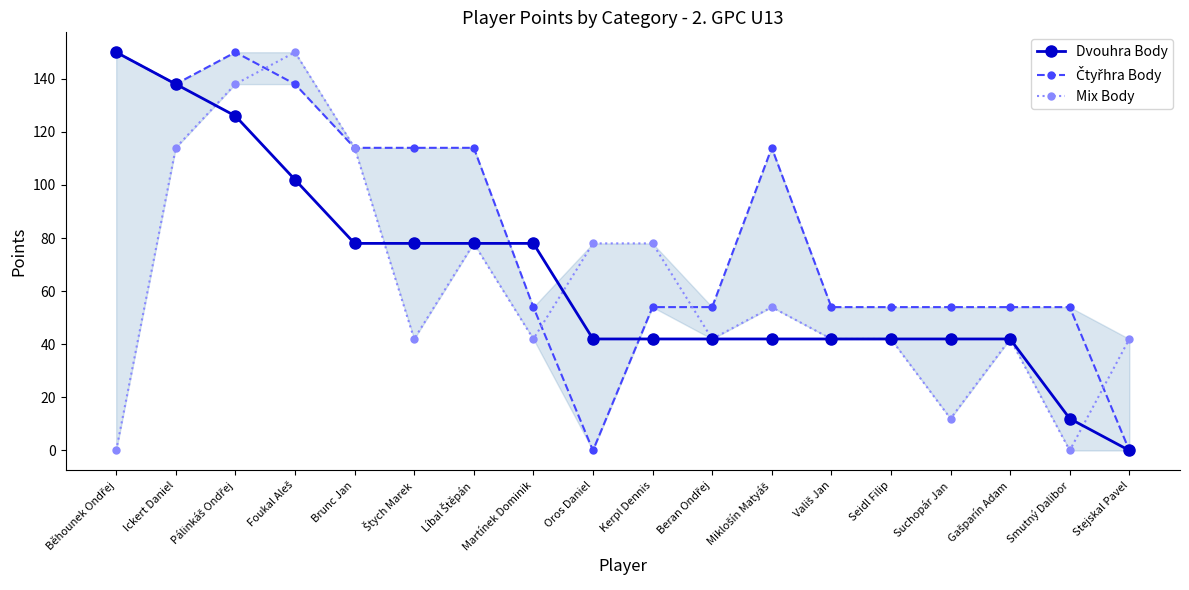

At which category does the chart reach its minimum across all series?

Stejskal Pavel